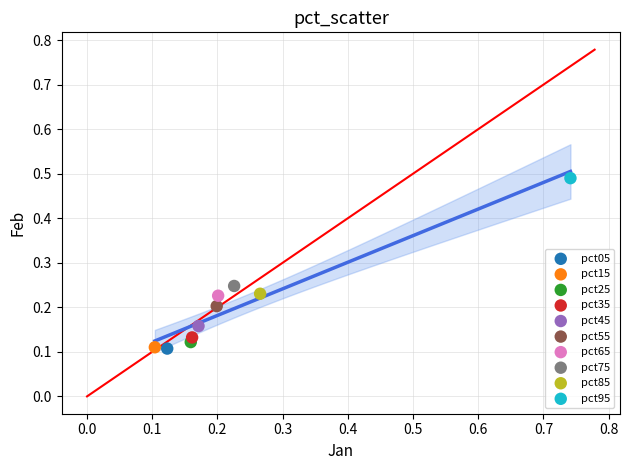

Which series reaches the maximum Y coordinate?

pct95